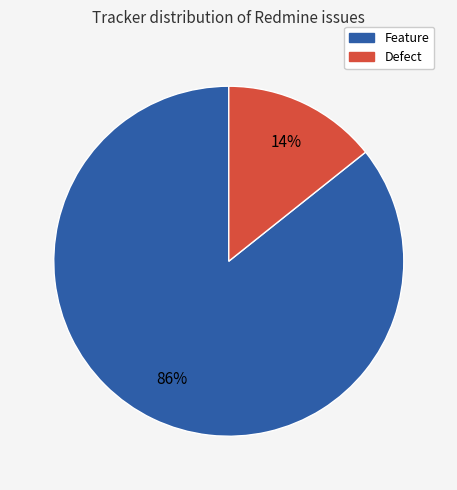

How many slices are in this pie chart?

2